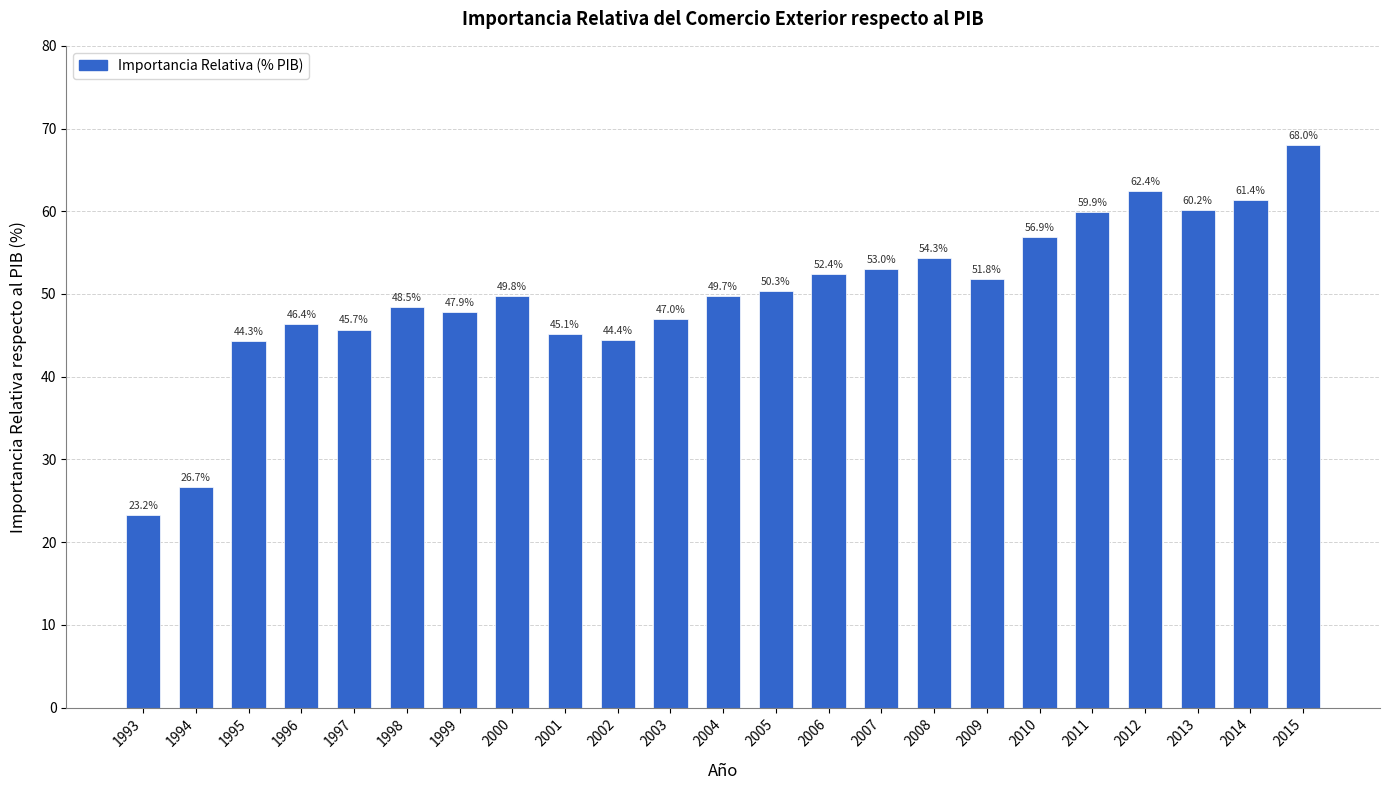

Is it true that the value at 1994 is 43.4?

False